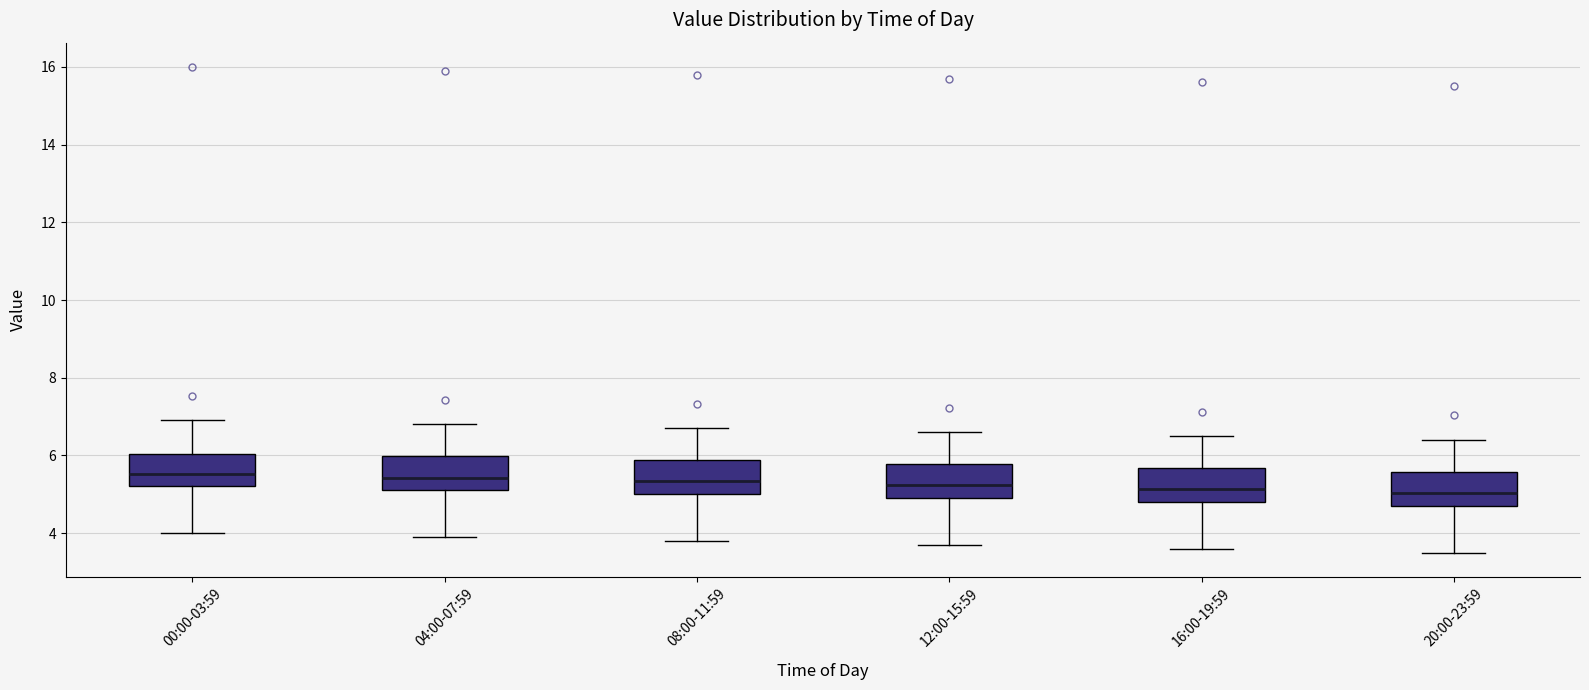

Where does the upper whisker of the box for 08:00-11:59 end on the y-axis? The values are not printed on the chart, so give them approximately, as read against the axis.

6.8